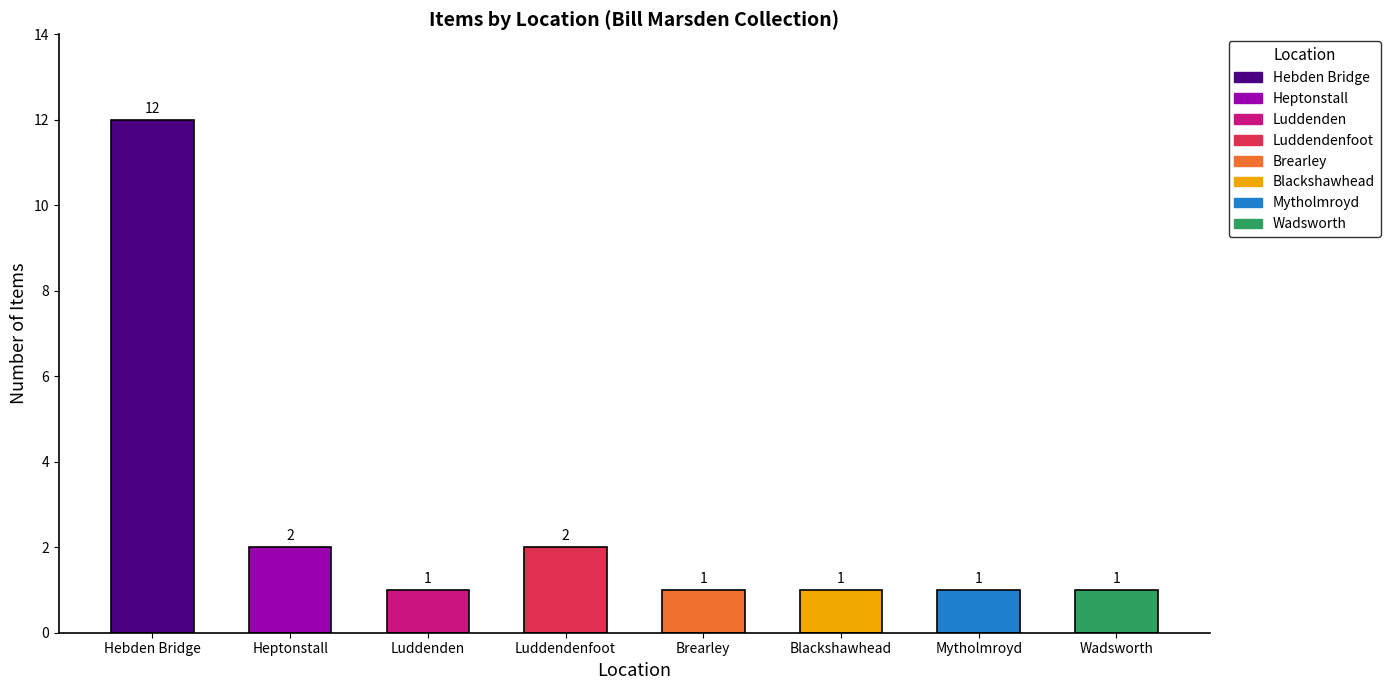

What is the sum of the values at Brearley and Luddendenfoot?

3